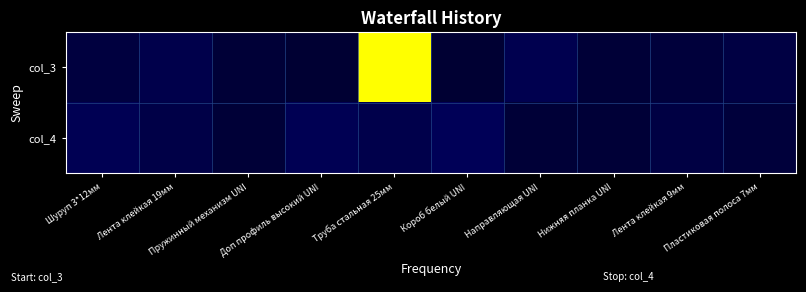

List the series in order of their peak value, highest first.

col_3, col_4